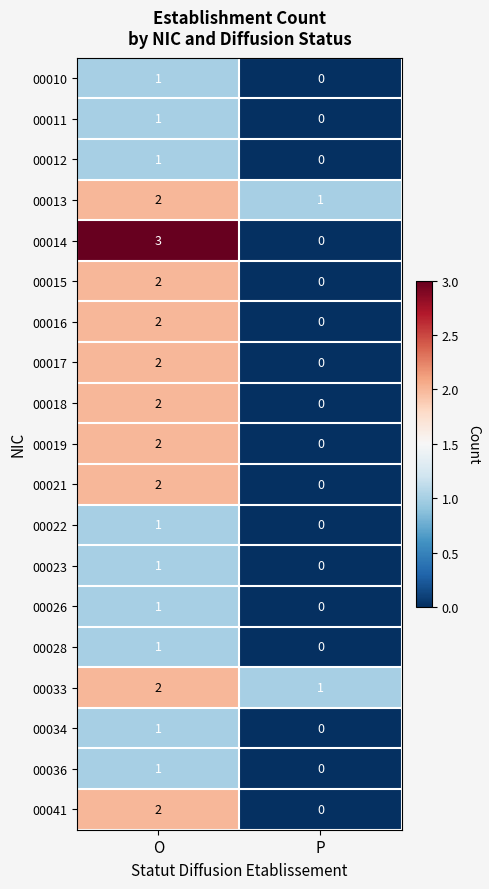

At which category is the sum across all series the highest?

O